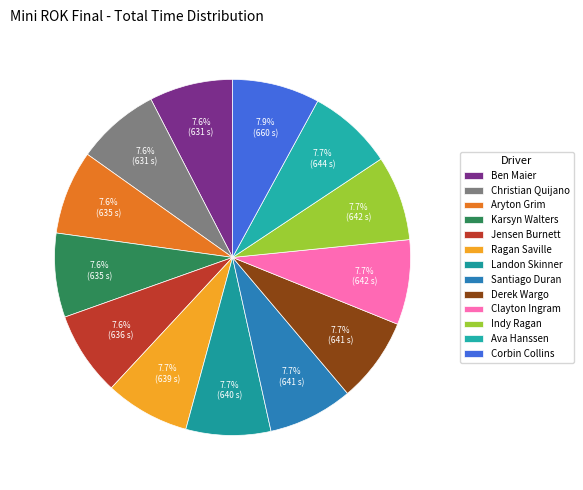

Is it true that Derek Wargo is 15% of the pie?

False